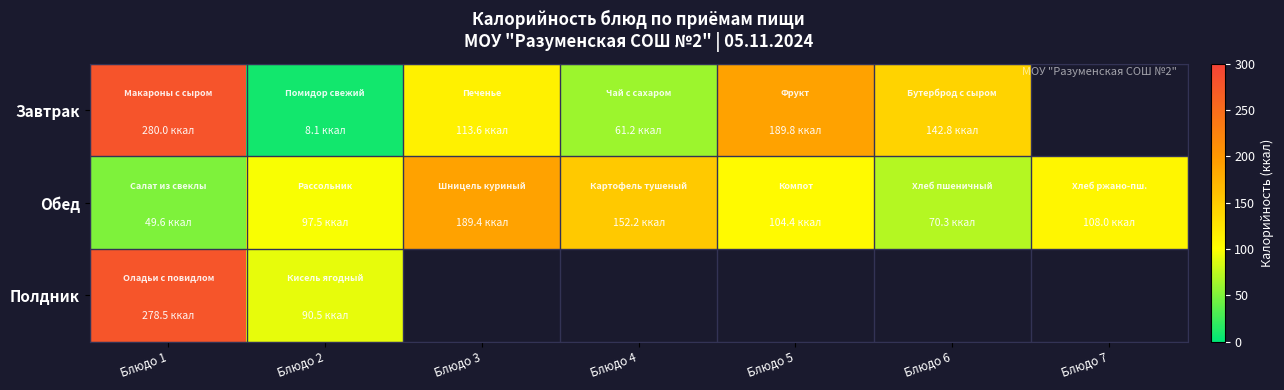

Which category has the highest value in the Обед series?

Блюдо 3